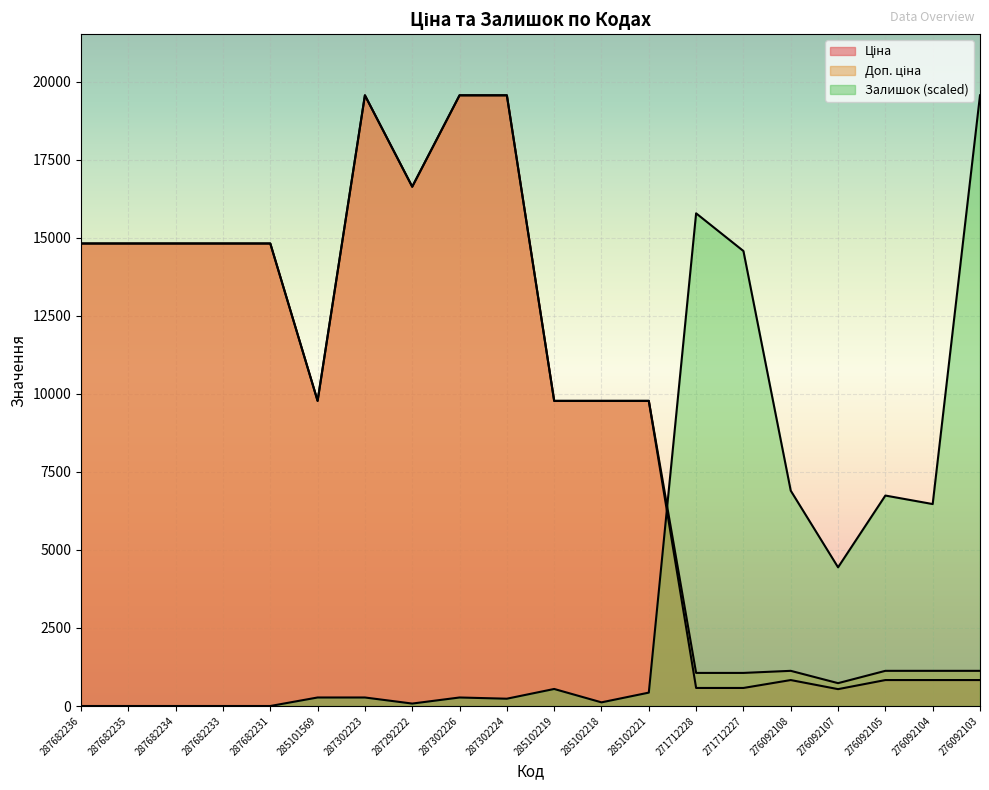

How many distinct data groups are displayed?

3